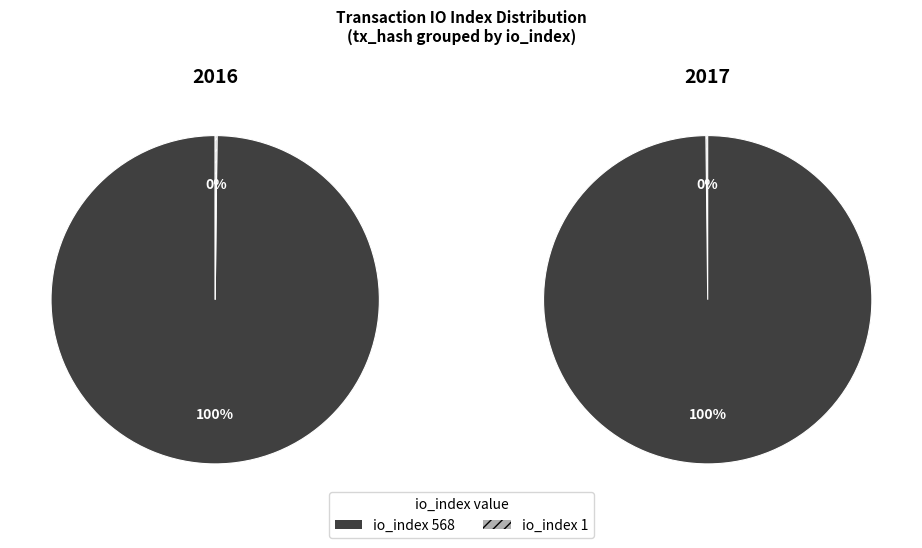

Is it true that io_index 568 is 99% of the pie?

False